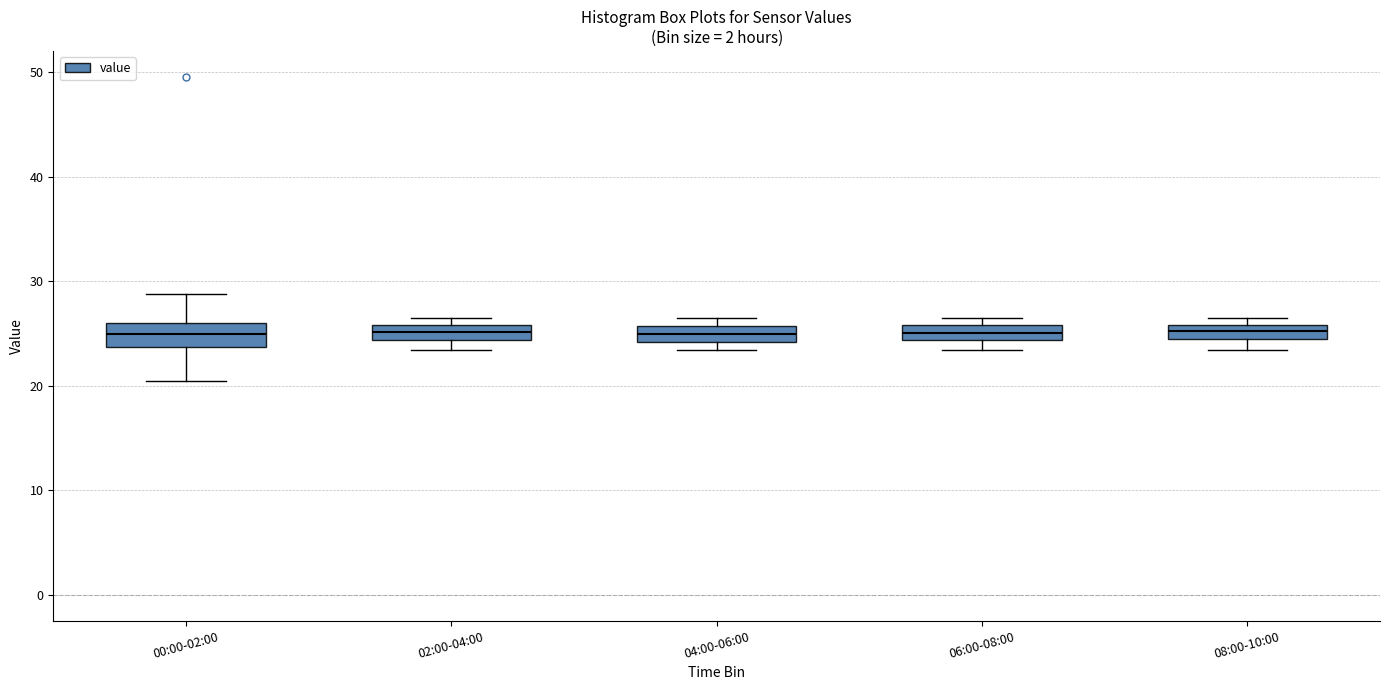

Where does the median line of the box for 06:00-08:00 sit on the y-axis? The values are not printed on the chart, so give them approximately, as read against the axis.

25